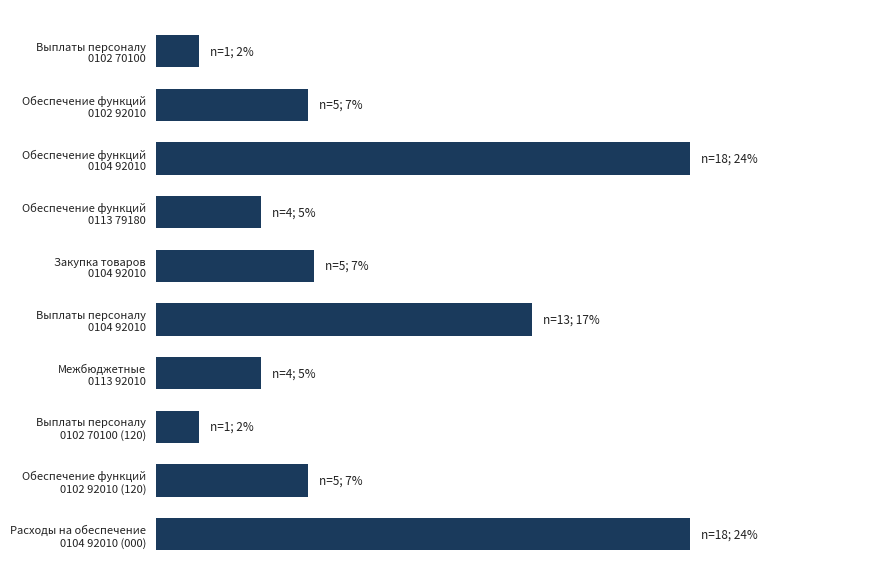

How many data points are less than 258315?

4